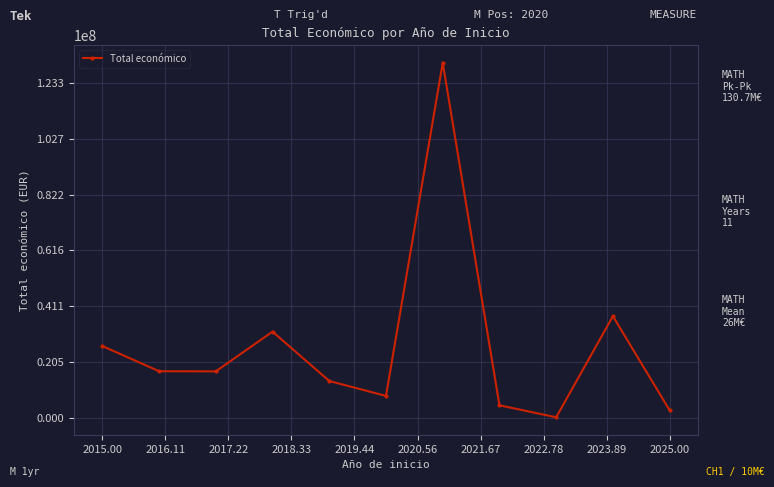

True or false: the data has more than 0 interior local peaks.

True